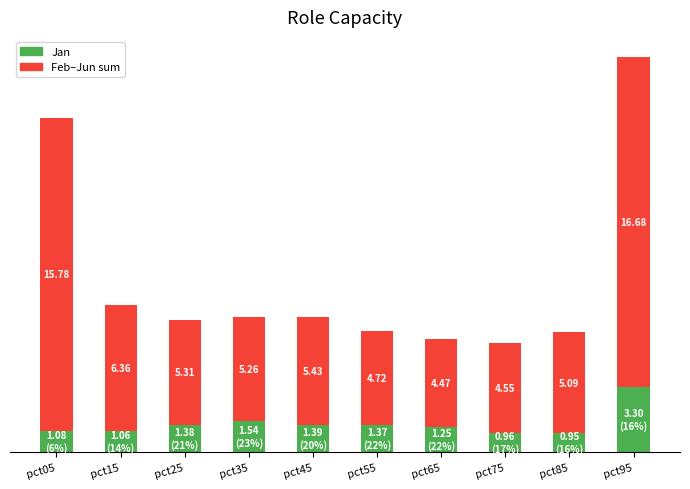

Rank the categories by Jan value from highest to lowest.

pct95, pct35, pct45, pct25, pct55, pct65, pct05, pct15, pct75, pct85